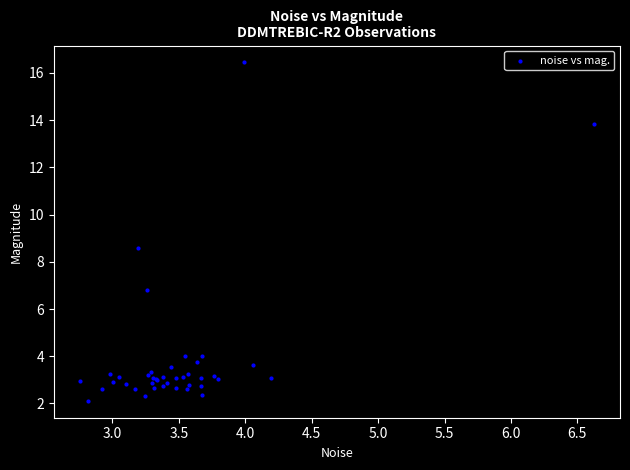

What Y value in the scatter plot is closest to 9?

8.6